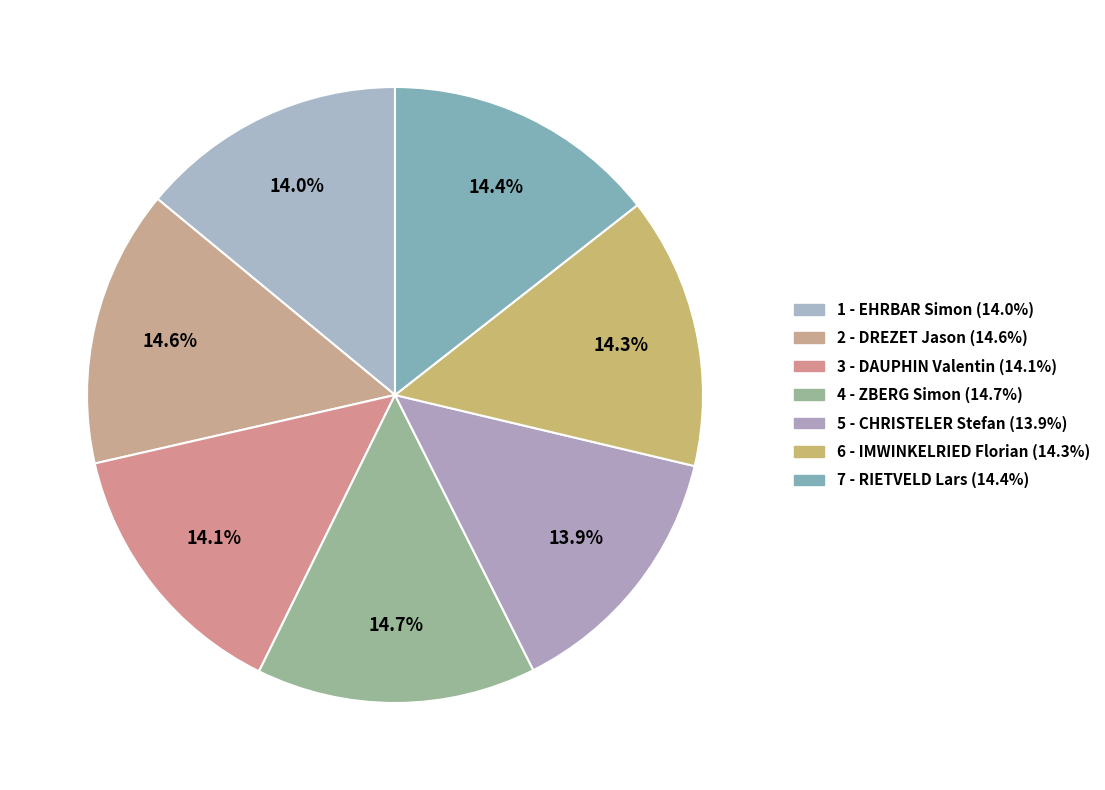

Rank the categories by value from highest to lowest.

4 - ZBERG Simon, 2 - DREZET Jason, 7 - RIETVELD Lars, 6 - IMWINKELRIED Florian, 3 - DAUPHIN Valentin, 1 - EHRBAR Simon, 5 - CHRISTELER Stefan